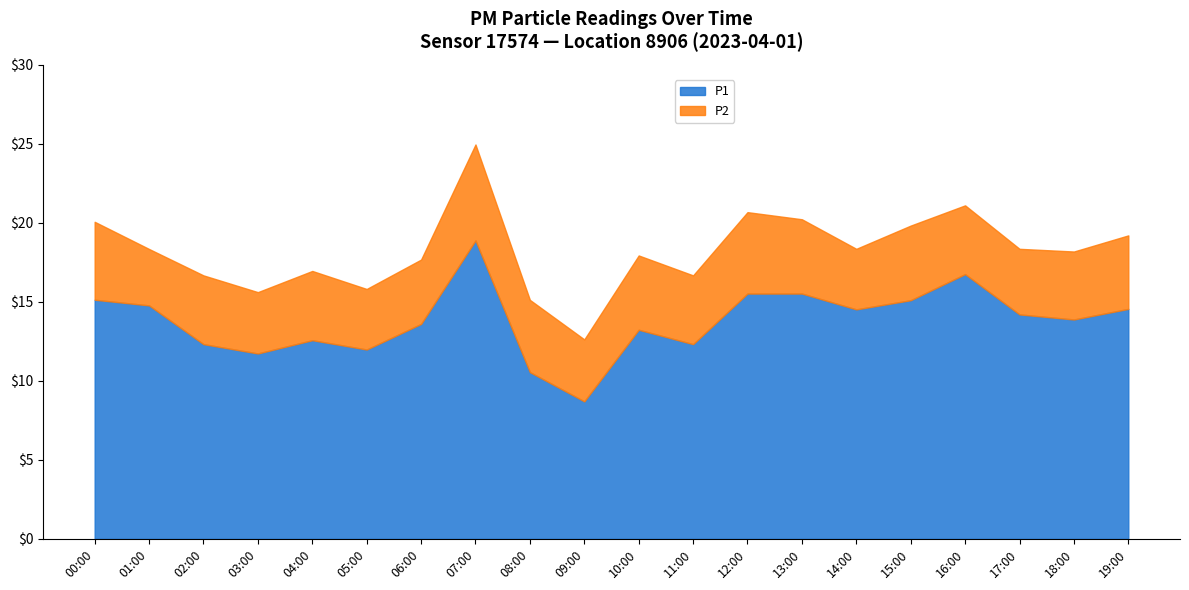

What is the lowest value of the P2 series?

3.6